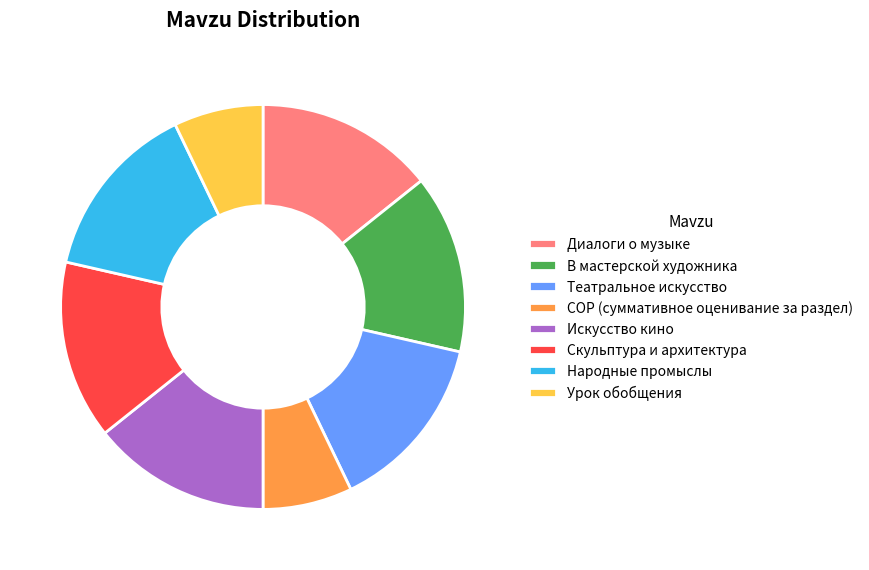

Is Искусство кино the majority of the pie?

No